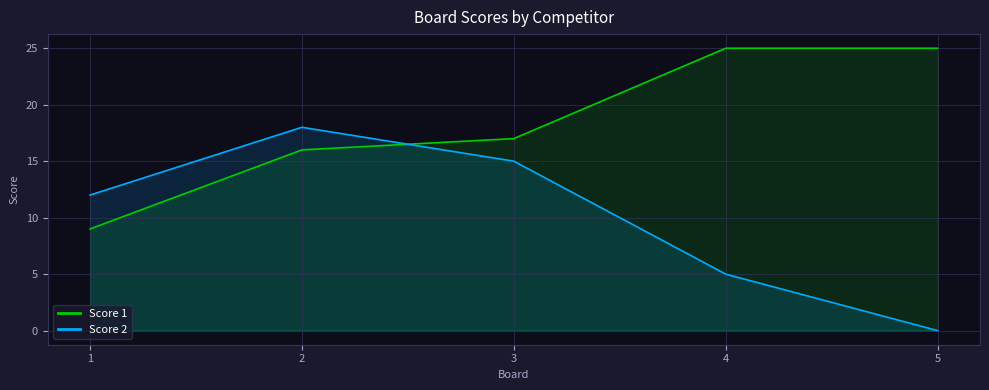

At which label does Score 1 reach its peak?

4